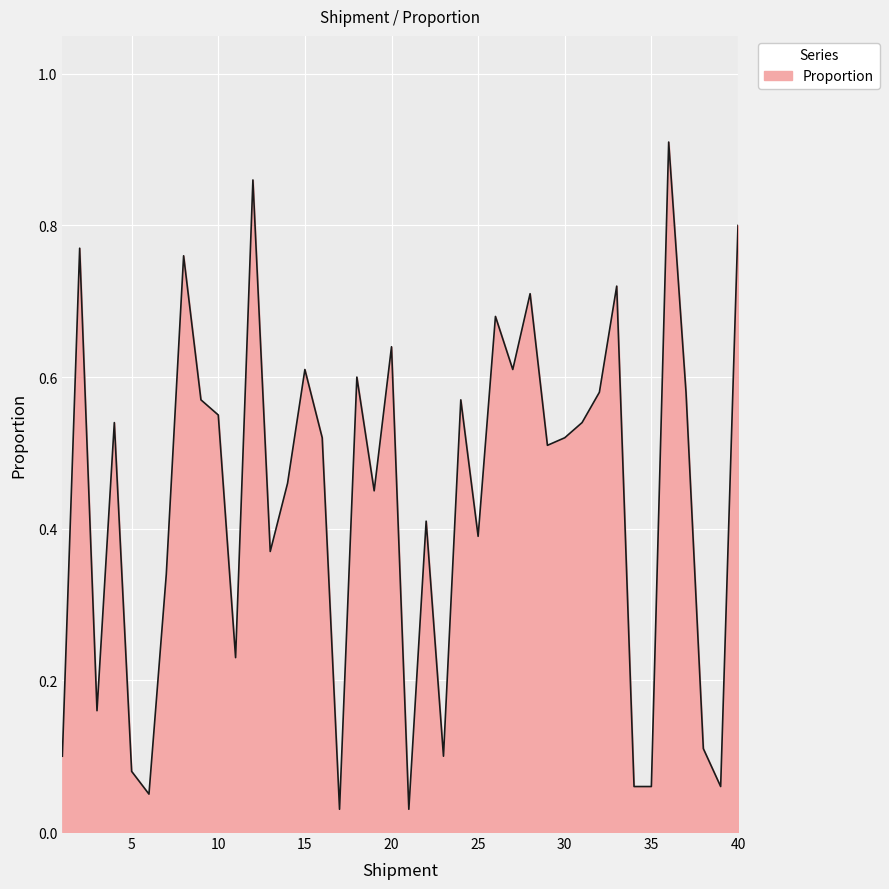

At which label is the value closest to 0?

17